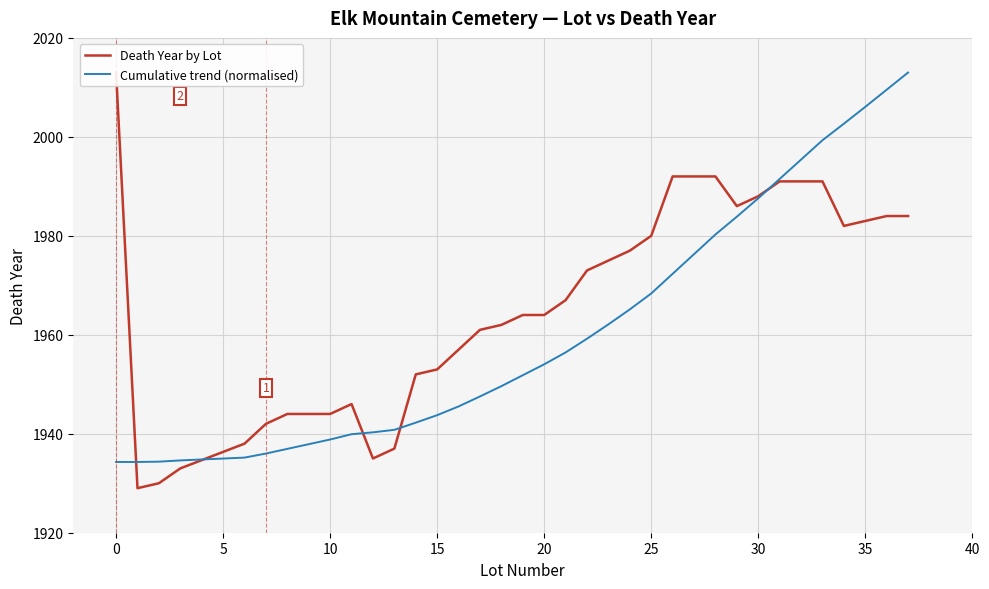

What is the maximum value for Cumulative trend (normalised)?

2013.0